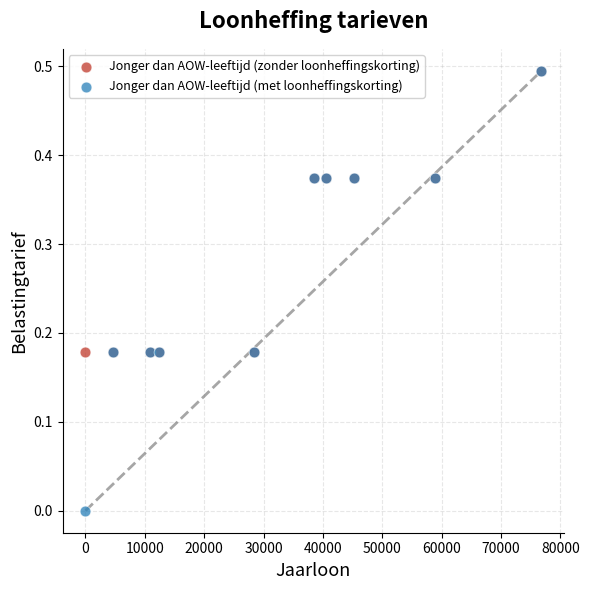

What are all the series names shown in the legend?

Jonger dan AOW-leeftijd (zonder loonheffingskorting), Jonger dan AOW-leeftijd (met loonheffingskorting)